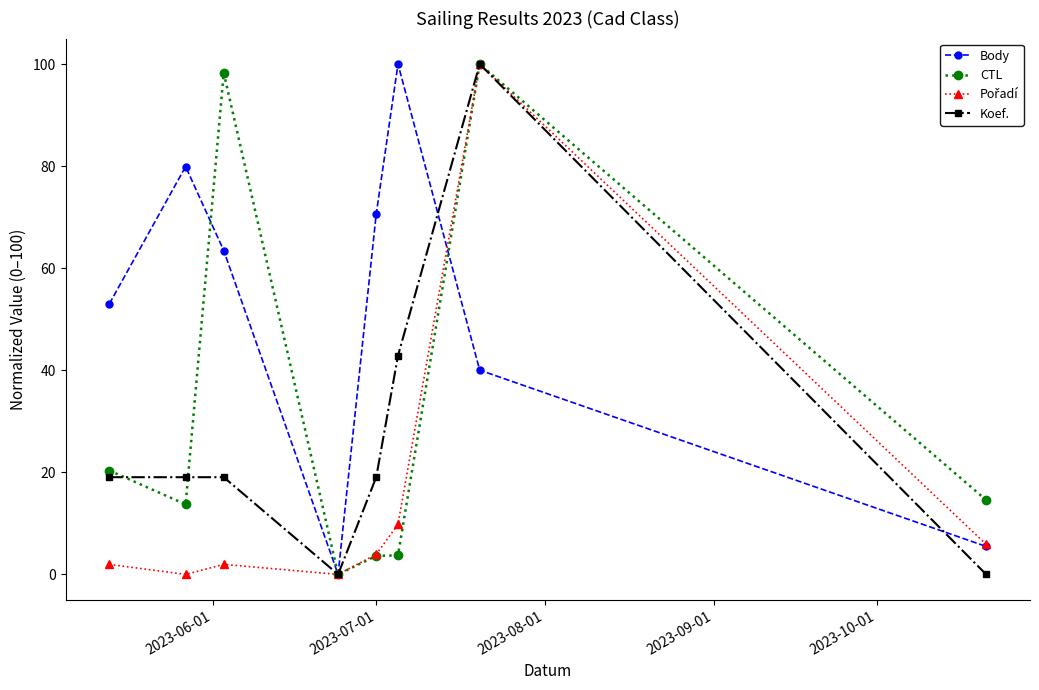

What is the greatest value displayed?

100.0